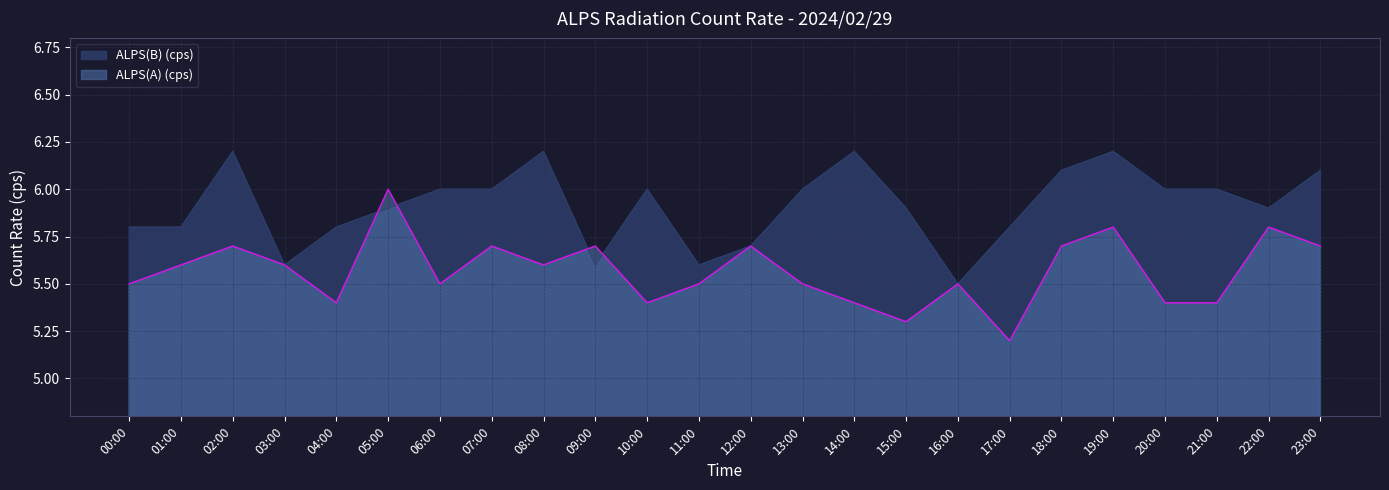

Which series has the widest spread of values?

ALPS(A) (cps)